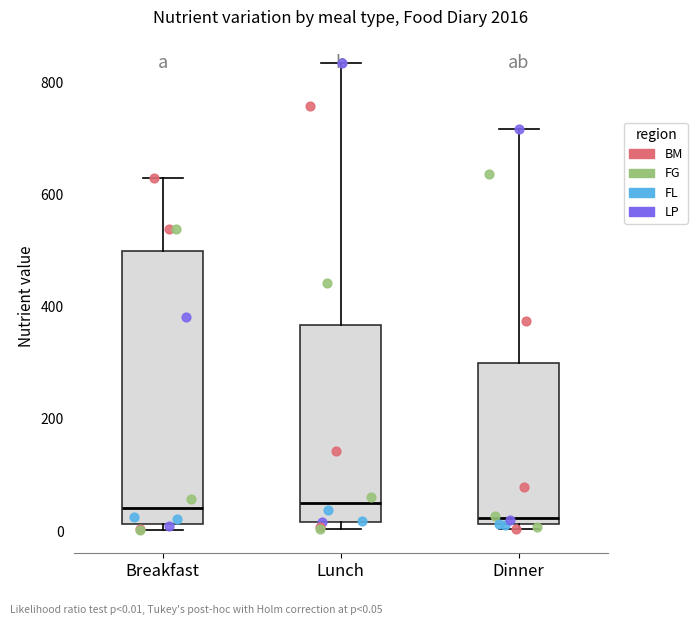

Reading left to right, read every box against the y-axis: the position of its median line, the range the box covers, and the ends of its whiskers. The values are not printed on the chart, so give them approximately, as read against the axis.

Breakfast: median 40, box 20 to 500, whiskers 0 to 640
Lunch: median 40, box 20 to 360, whiskers 0 to 840
Dinner: median 20 (just above the box's lower edge), box 20 to 300, whiskers 0 to 720